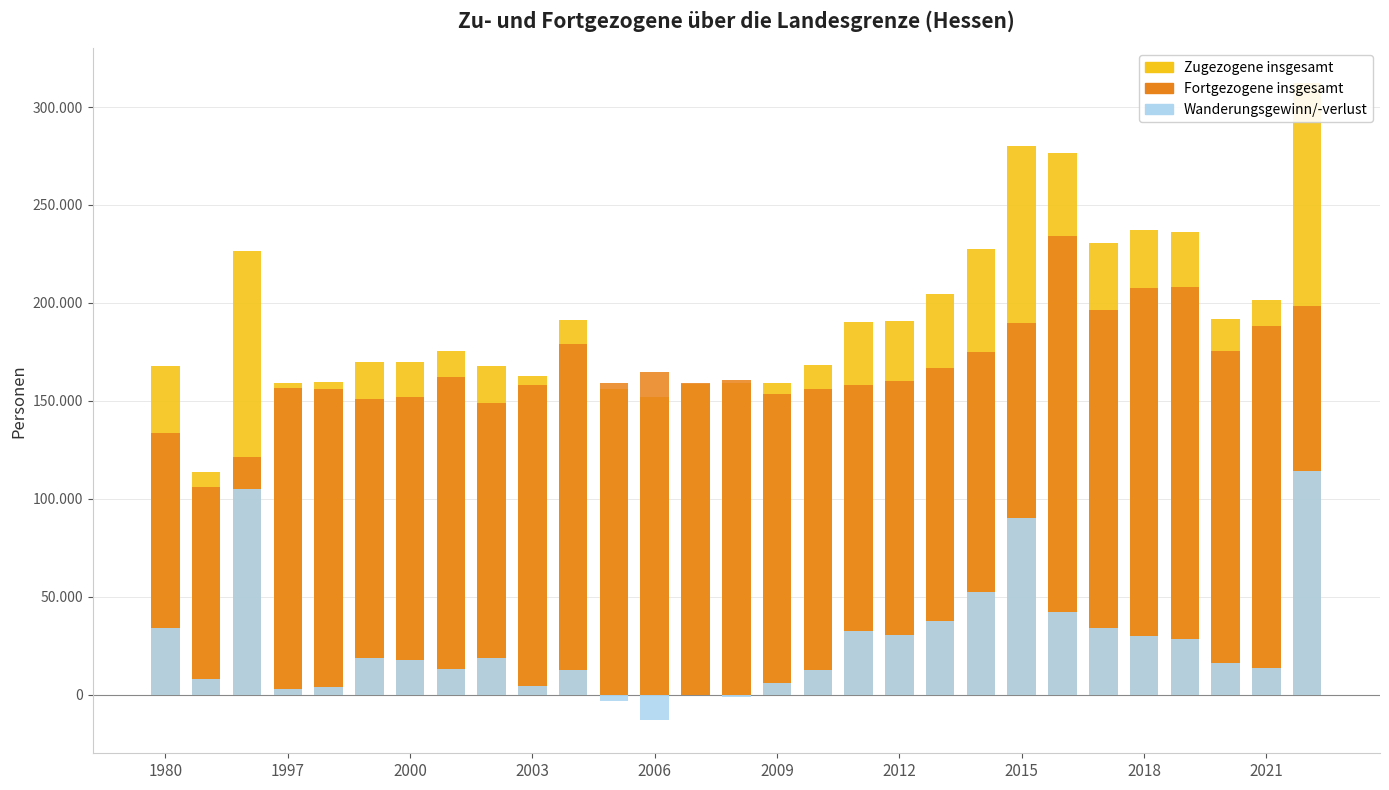

Is it true that Wanderungsgewinn/-verlust equals 0 at 13?

True